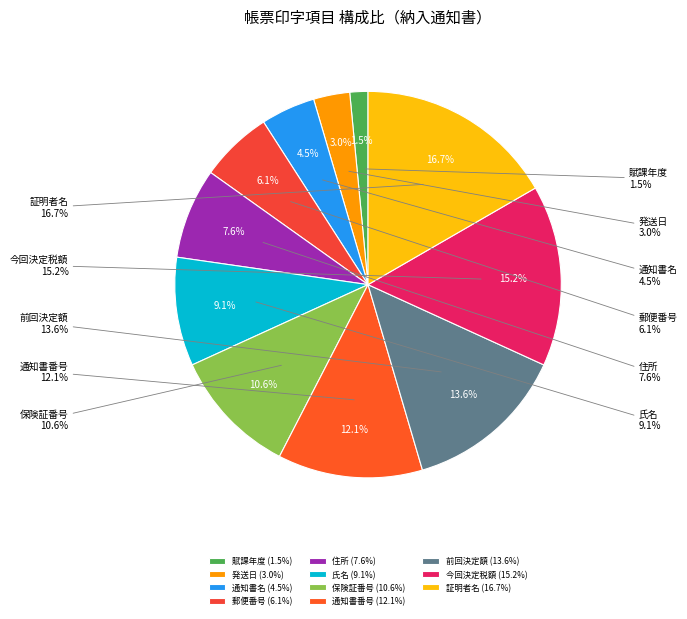

Rank the categories by value from highest to lowest.

証明者名, 今回決定税額, 前回決定額, 通知書番号, 保険証番号, 氏名, 住所, 郵便番号, 通知書名, 発送日, 賦課年度